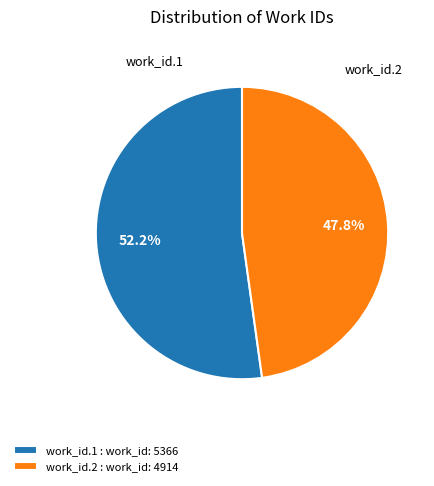

Which slice is the largest?

work_id.1 : work_id: 5366